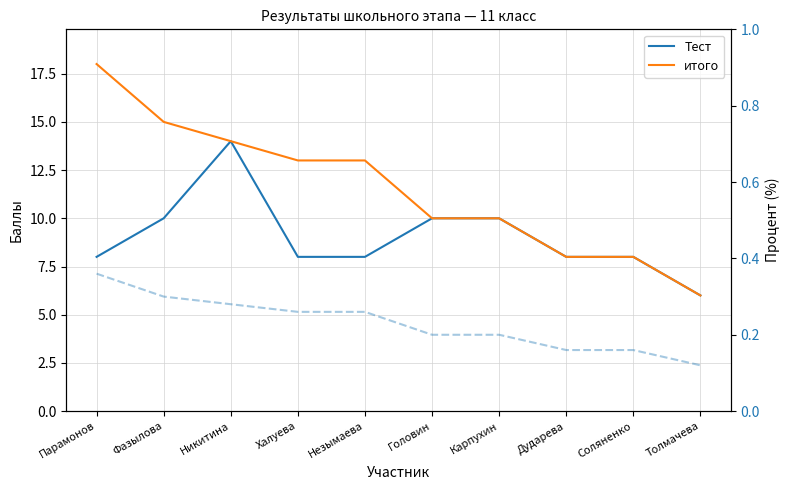

True or false: Тест and итого cross at least once.

False